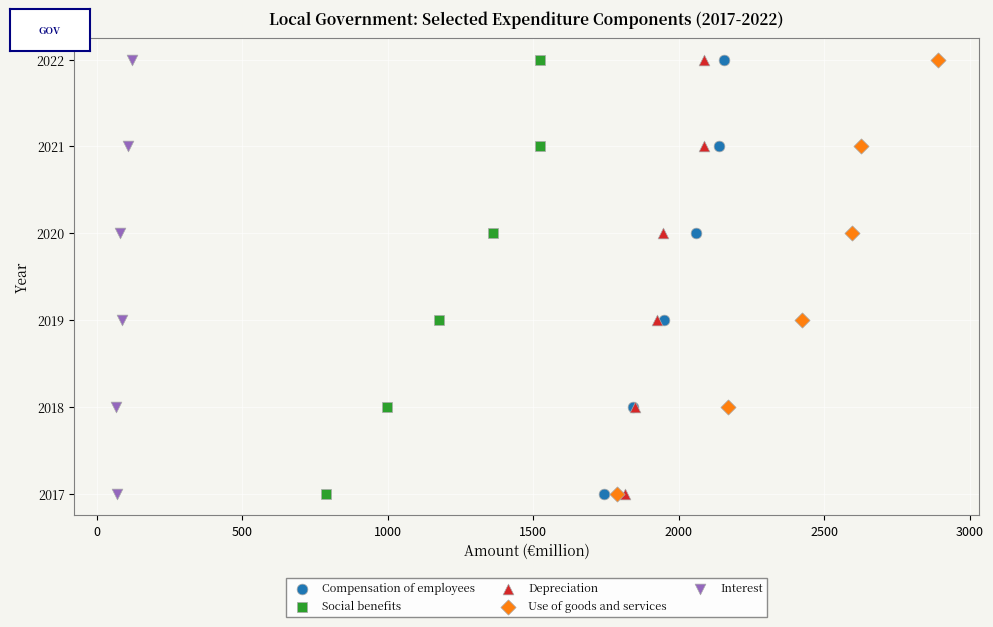

What are all the series names shown in the legend?

Compensation of employees, Social benefits, Depreciation, Use of goods and services, Interest